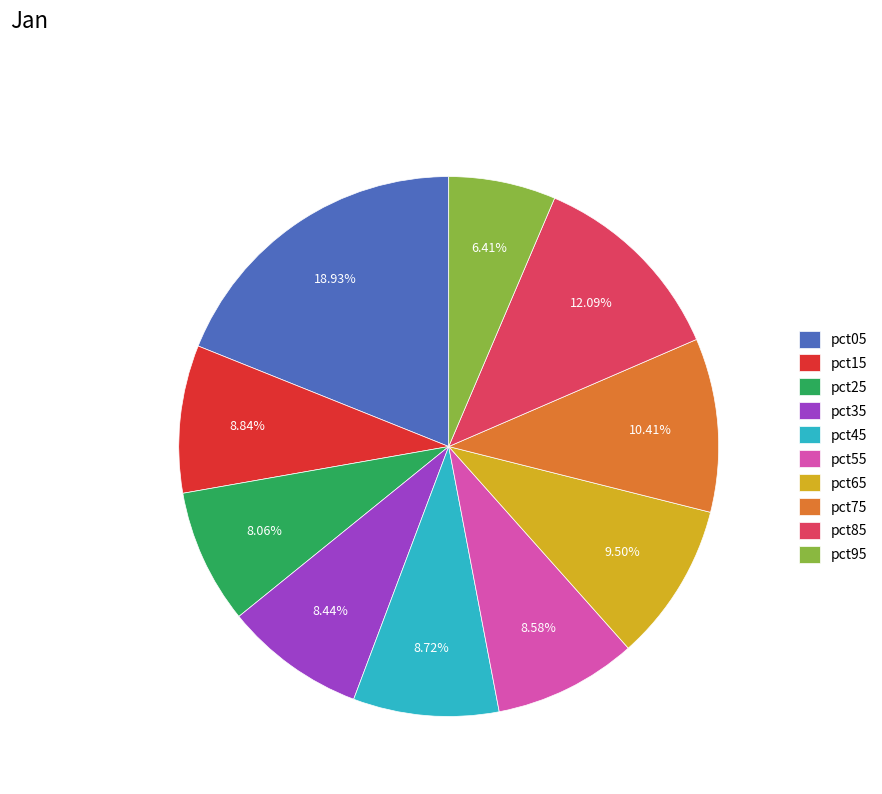

What is the smallest slice in the pie chart?

pct95